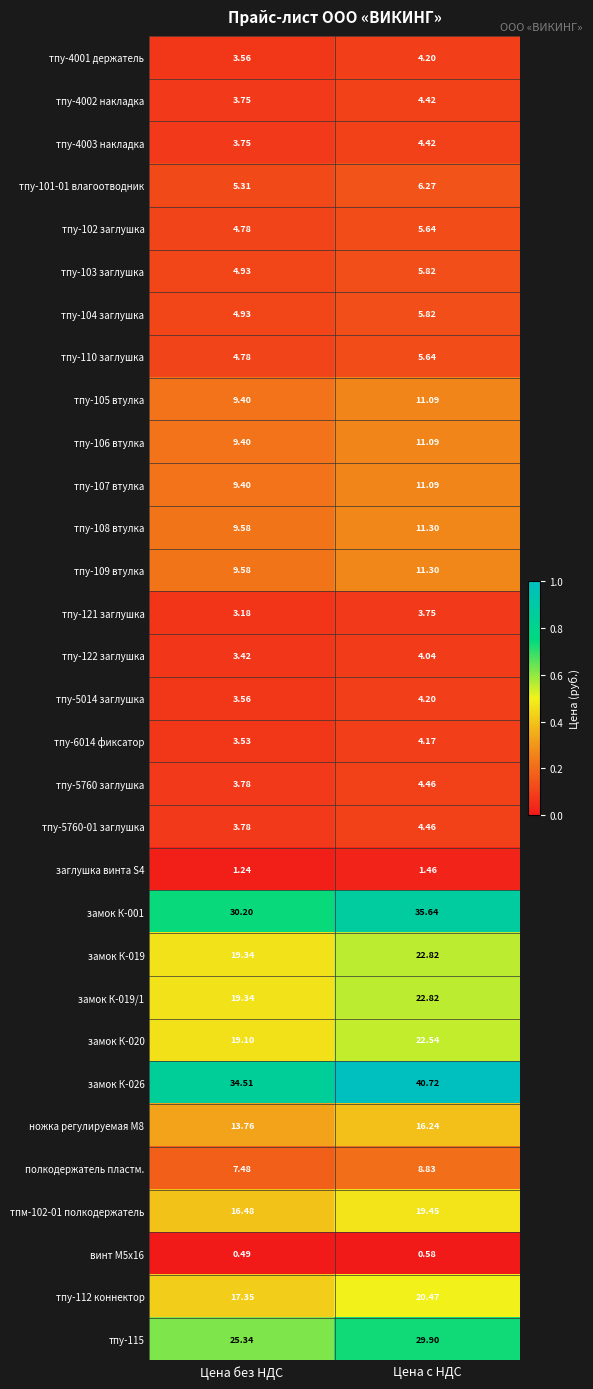

Where does the тпу-115 series first go above 29?

Цена с НДС